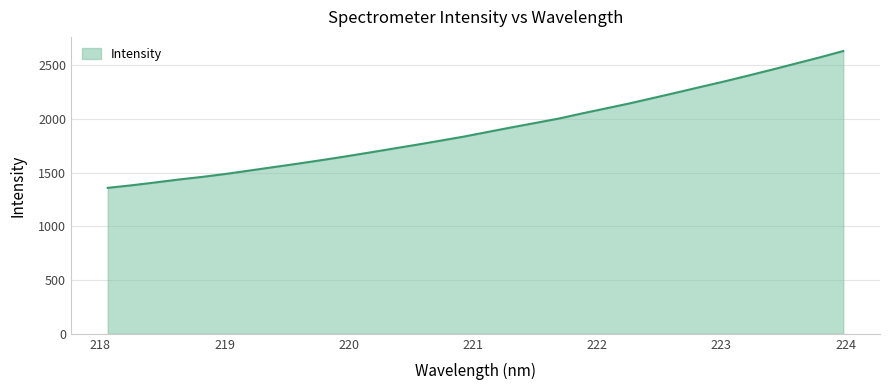

What is the minimum value shown in the chart?

1359.7